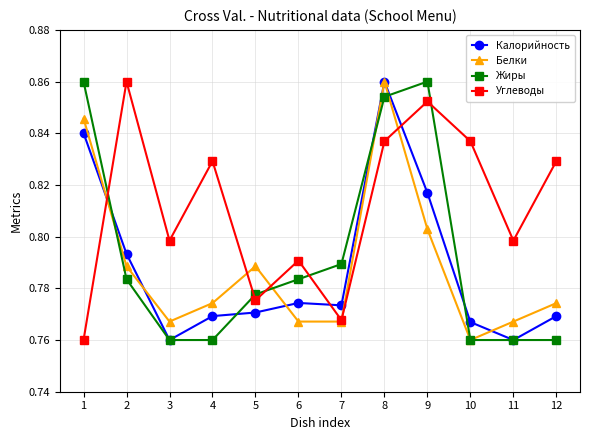

Between 5 and 9, which series saw the biggest shift?

Жиры